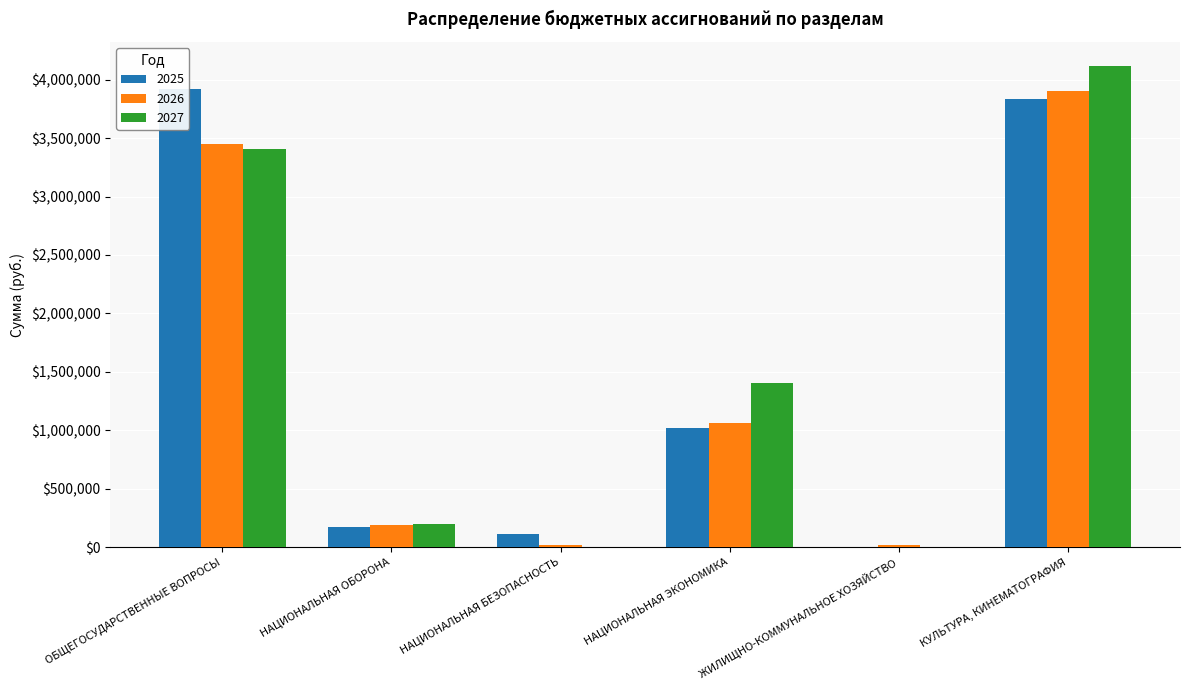

What is the difference between the second highest and minimum values in the 2027 series?

3407647.0